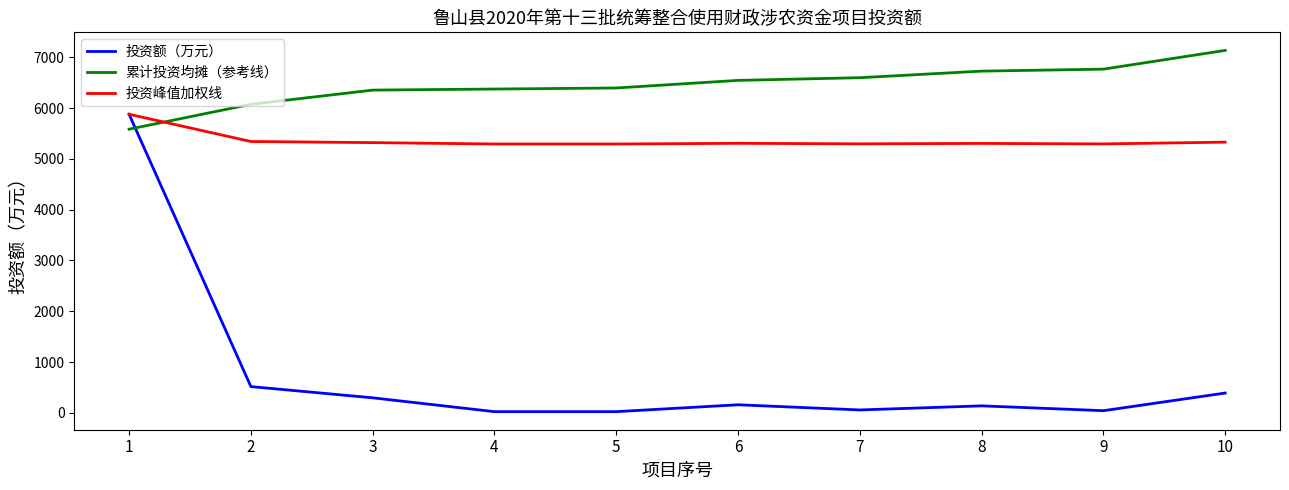

Is the value of 投资峰值加权线 at 1 greater than the value of 累计投资均摊（参考线） at 9?

No